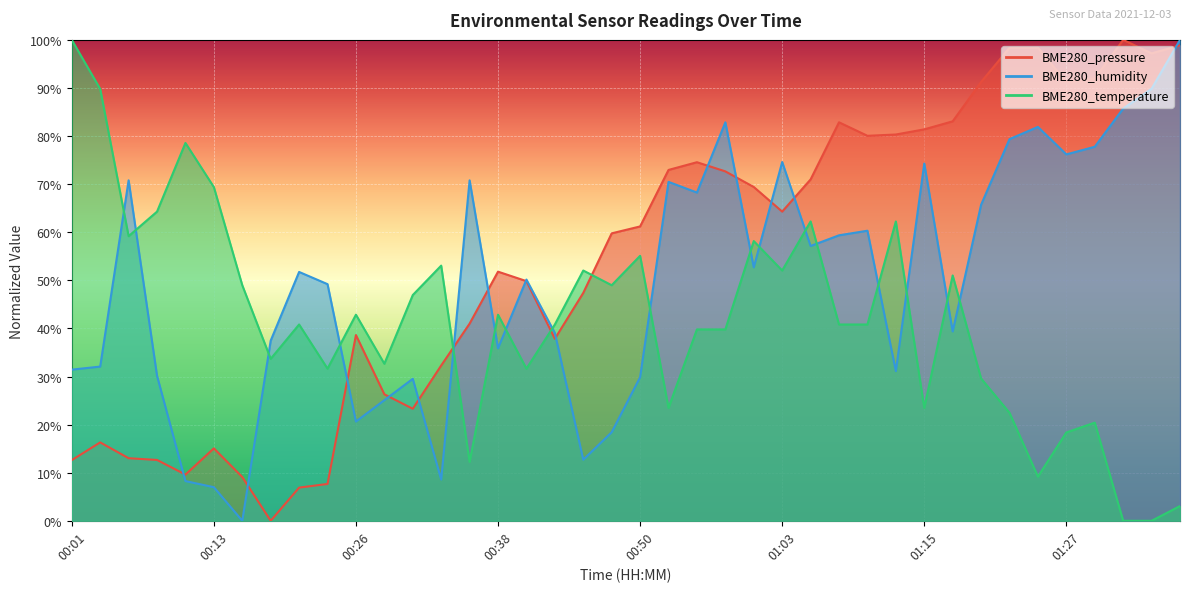

Between which two adjacent categories do BME280_temperature and BME280_humidity first intersect?

00:03 and 00:06